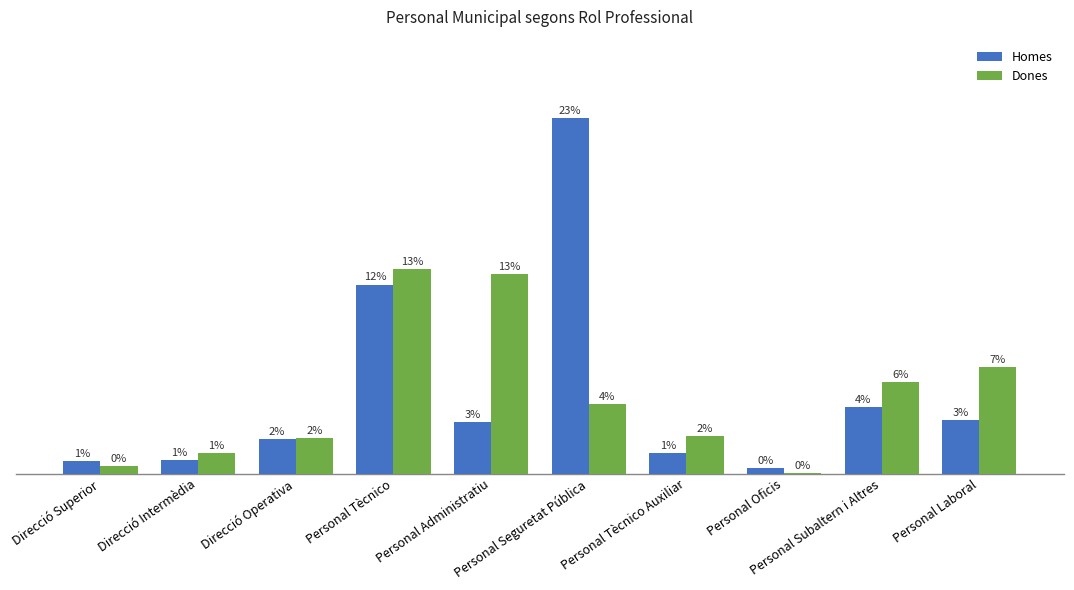

The Dones series shows 1 at Personal Oficis. True or false?

False